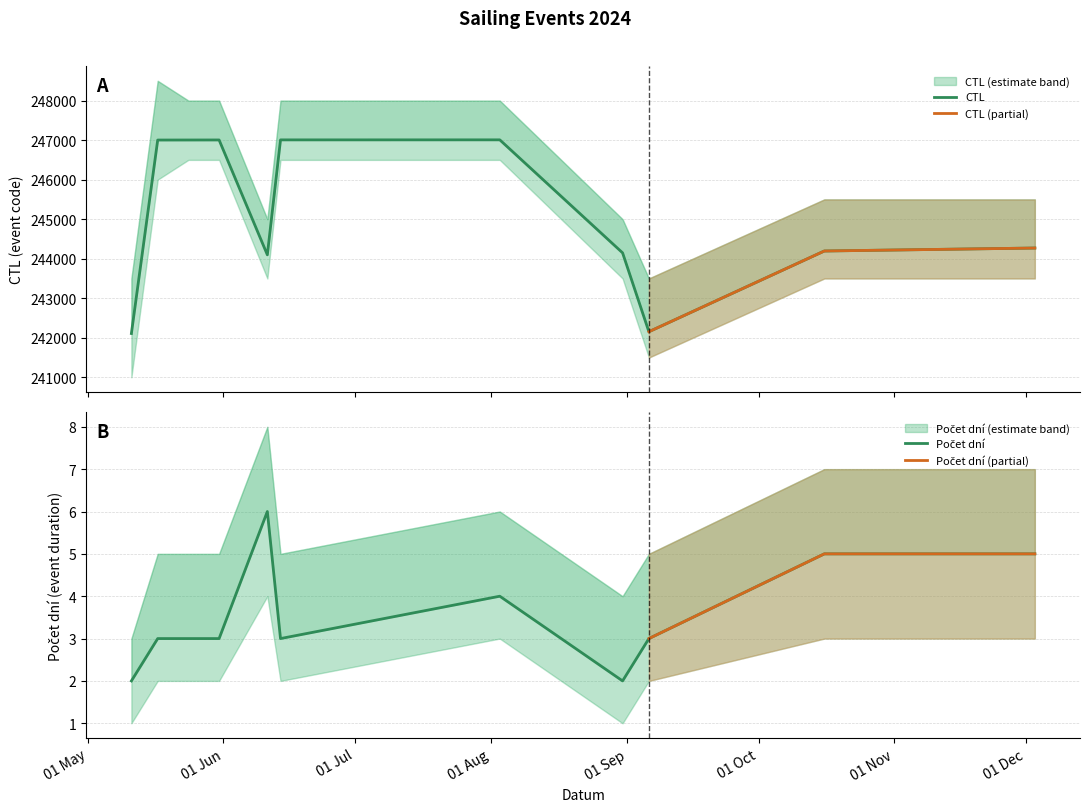

True or false: CTL and Počet dní cross at least once.

False